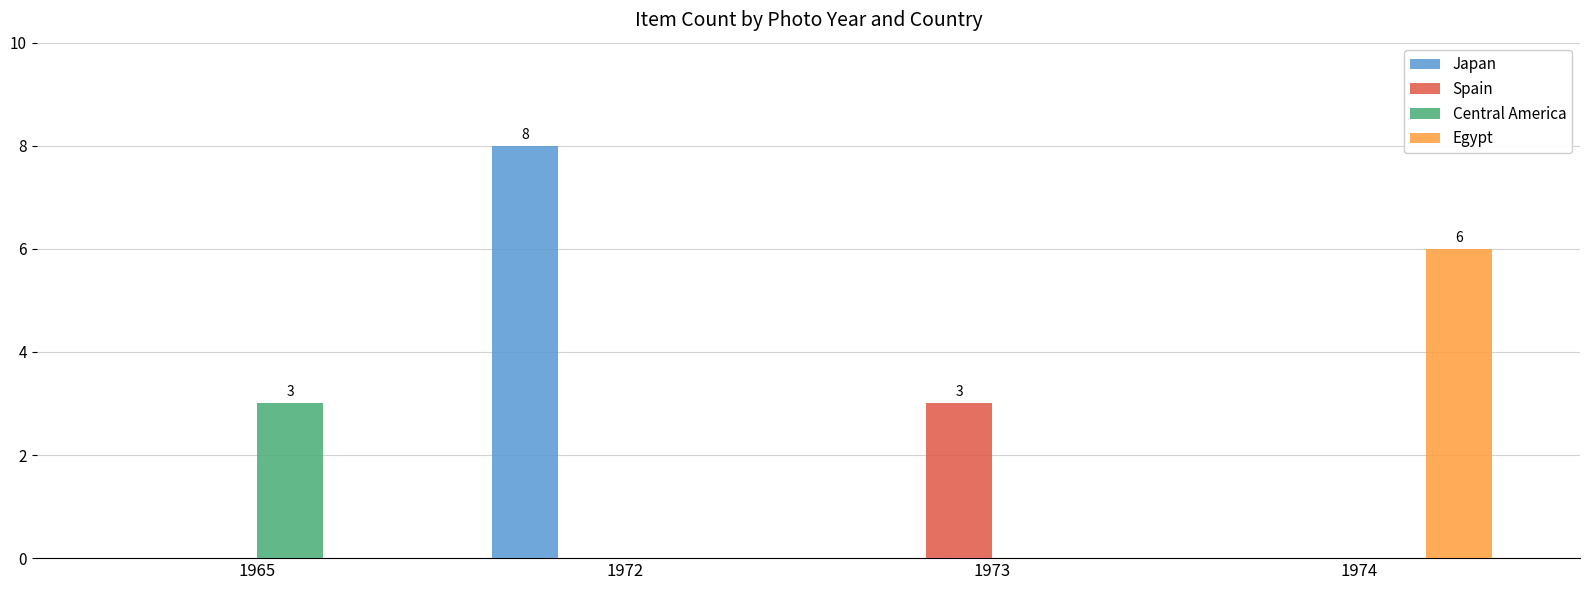

Is it true that Central America equals -1 at 1972?

False